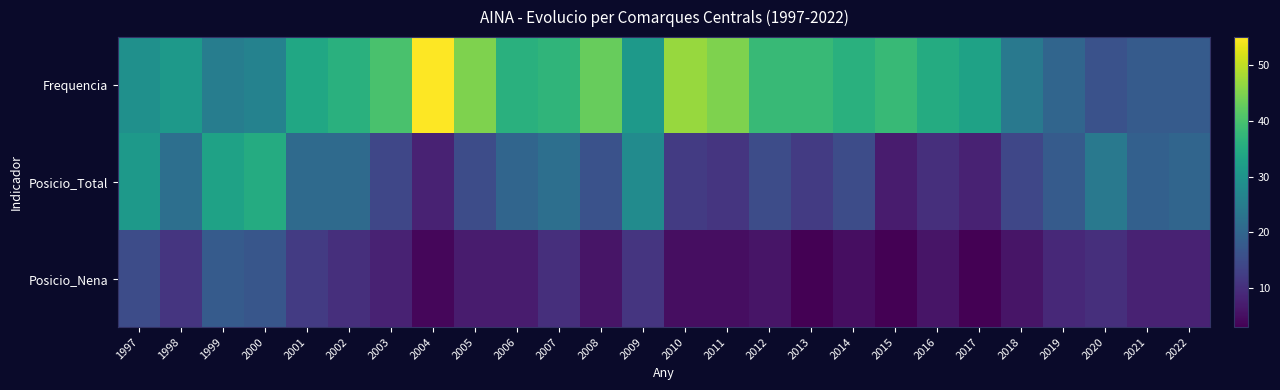

Reading left to right, list all the values displayed in this chart.

Frequencia: 1997=29	1998=31	1999=25	2000=26	2001=34	2002=36	2003=40	2004=55	2005=45	2006=36	2007=37	2008=43	2009=31	2010=47	2011=45	2012=38	2013=38	2014=36	2015=38	2016=35	2017=33	2018=24	2019=20	2020=16	2021=18	2022=18
Posicio_Total: 1997=31	1998=22	1999=33	2000=35	2001=21	2002=21	2003=14	2004=8	2005=15	2006=20	2007=22	2008=16	2009=28	2010=12	2011=11	2012=15	2013=12	2014=15	2015=7	2016=10	2017=8	2018=14	2019=18	2020=24	2021=19	2022=20
Posicio_Nena: 1997=15	1998=11	1999=18	2000=17	2001=12	2002=10	2003=8	2004=4	2005=7	2006=7	2007=10	2008=6	2009=11	2010=5	2011=5	2012=6	2013=3	2014=5	2015=3	2016=6	2017=3	2018=6	2019=9	2020=10	2021=8	2022=8